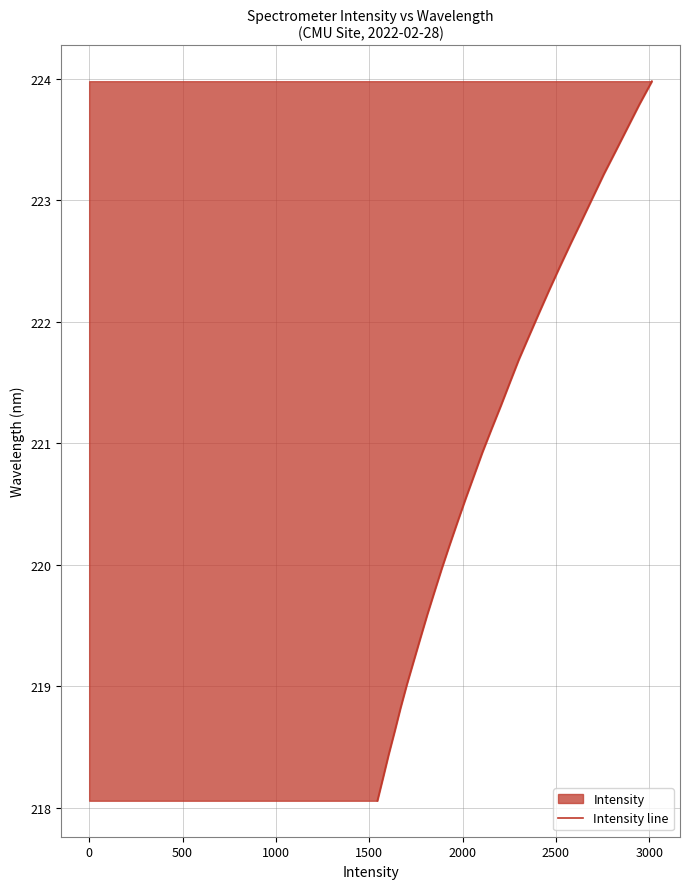

What is the value of the 5th point from the left?

218.8